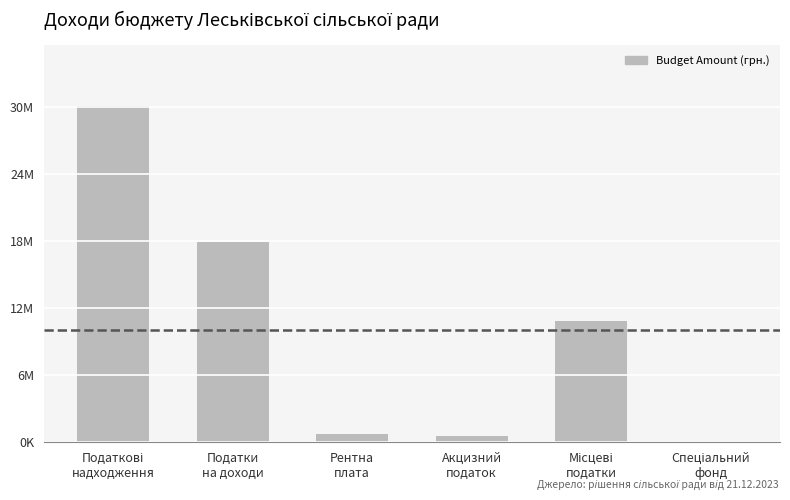

Are the bars horizontal?

No